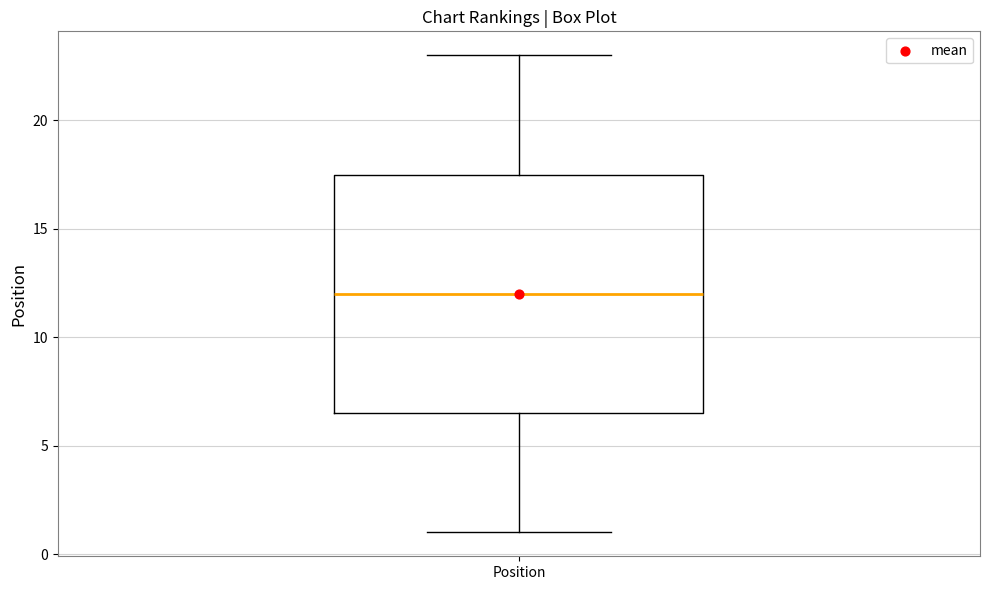

Read this box plot against the y-axis: the position of the median line, the range covered by the box, and the ends of both whiskers. The values are not printed on the chart, so give them approximately, as read against the axis.

median 12.0, box 6.5 to 17.5, whiskers 1.0 to 23.0